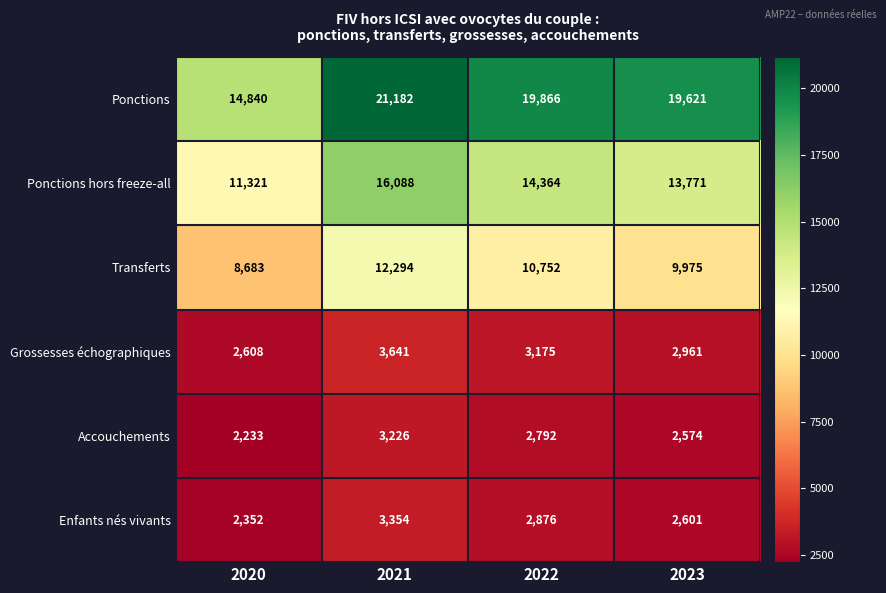

What is the greatest value displayed?

21182